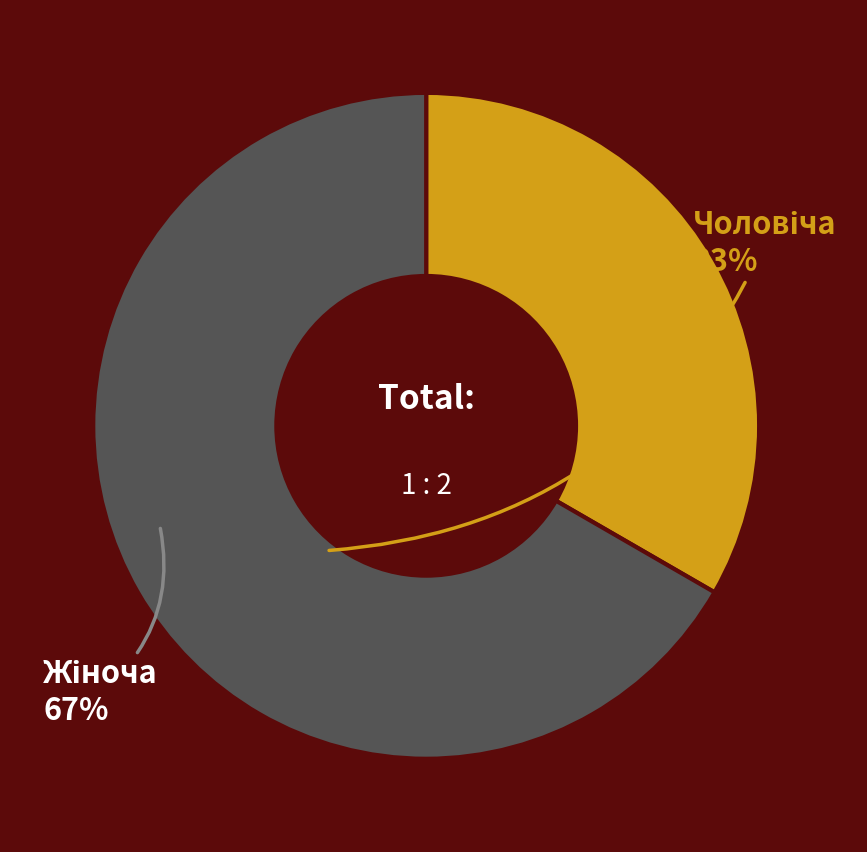

Is there a majority slice in this chart?

Yes